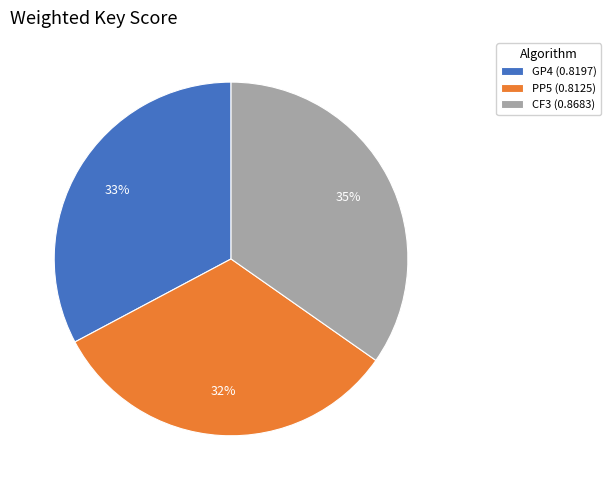

Count the number of slices in the pie.

3